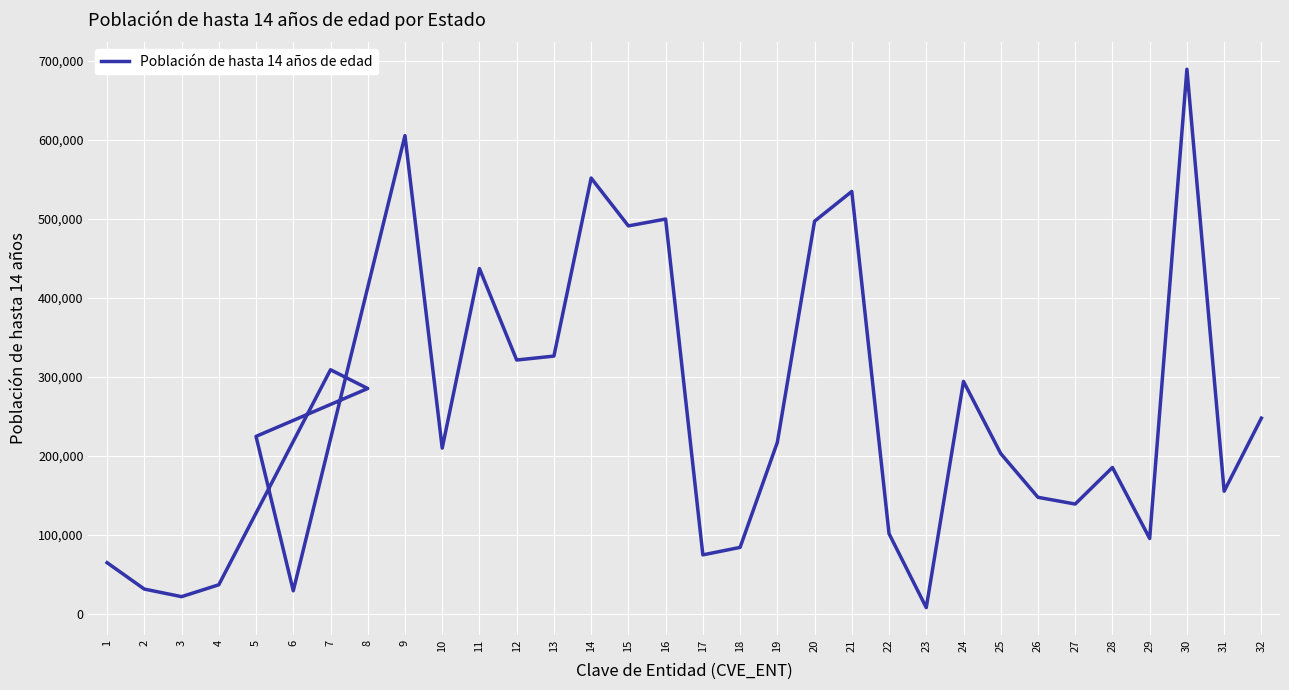

At which category does the data reach its first local peak?

7